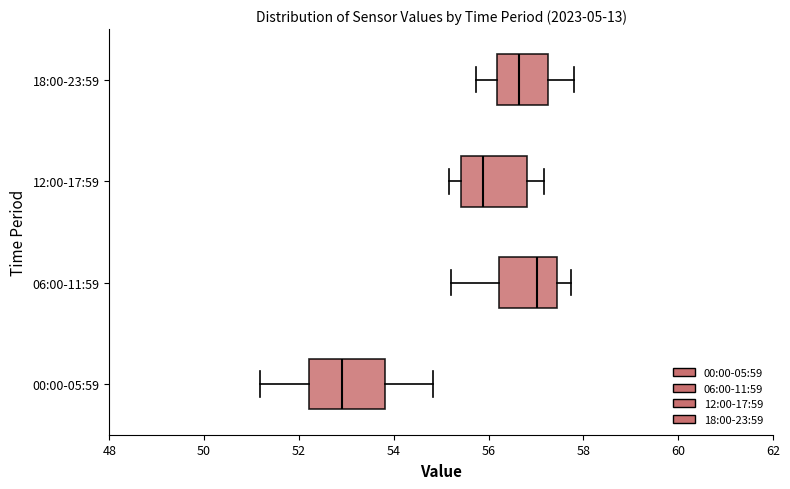

Which box has the furthest to the left median line?

00:00-05:59